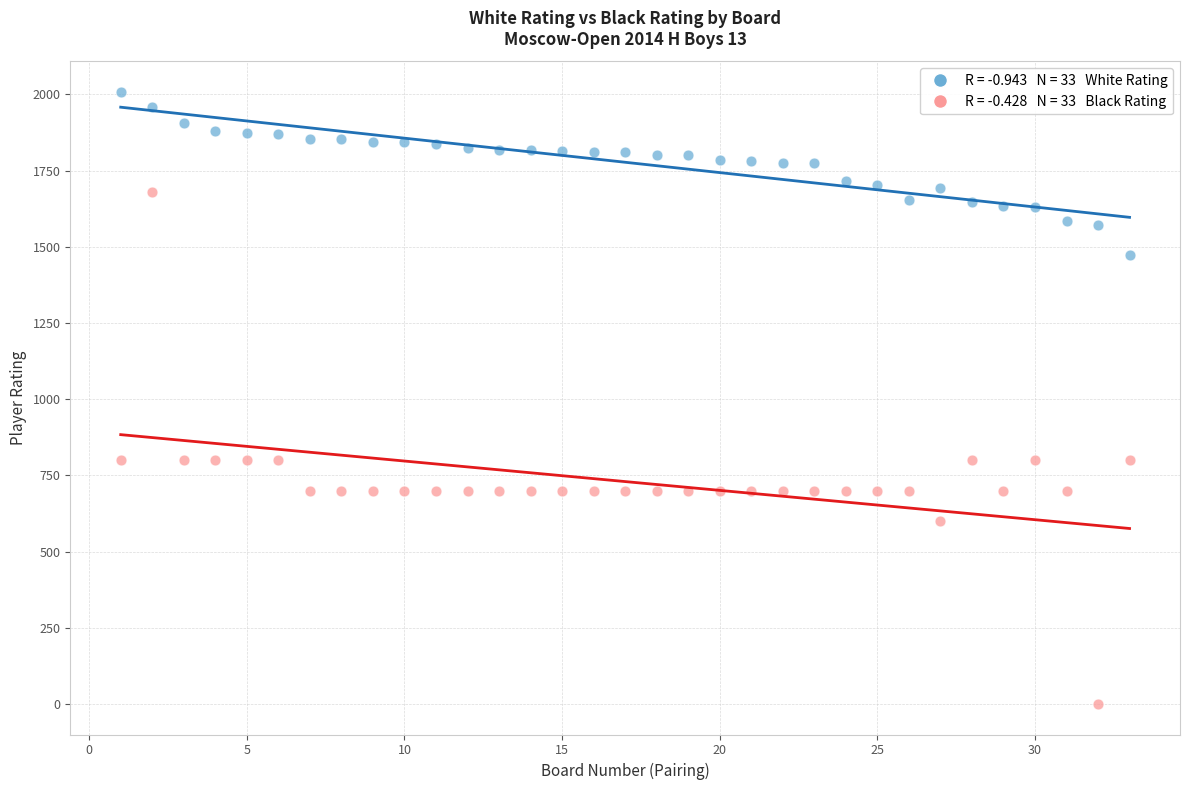

Across all data points, what is the range of Y values (max minus min)?

2008